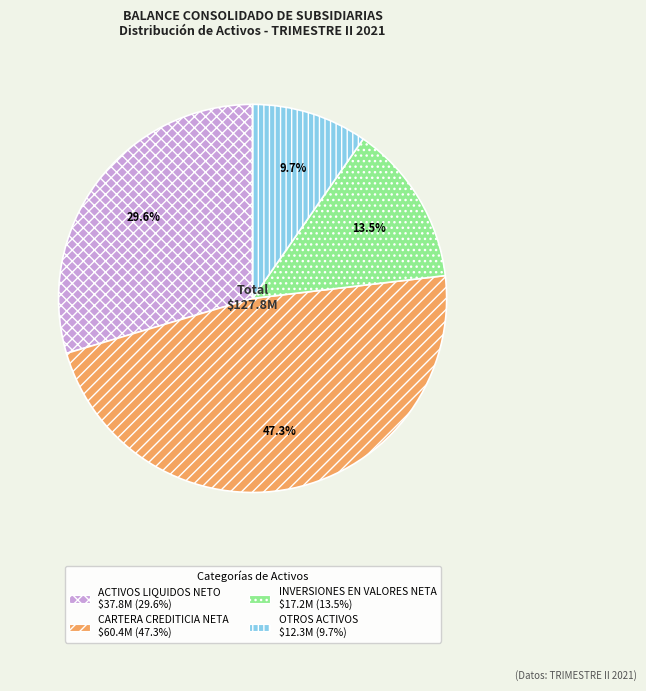

Which has a higher value, OTROS ACTIVOS or CARTERA CREDITICIA NETA?

CARTERA CREDITICIA NETA